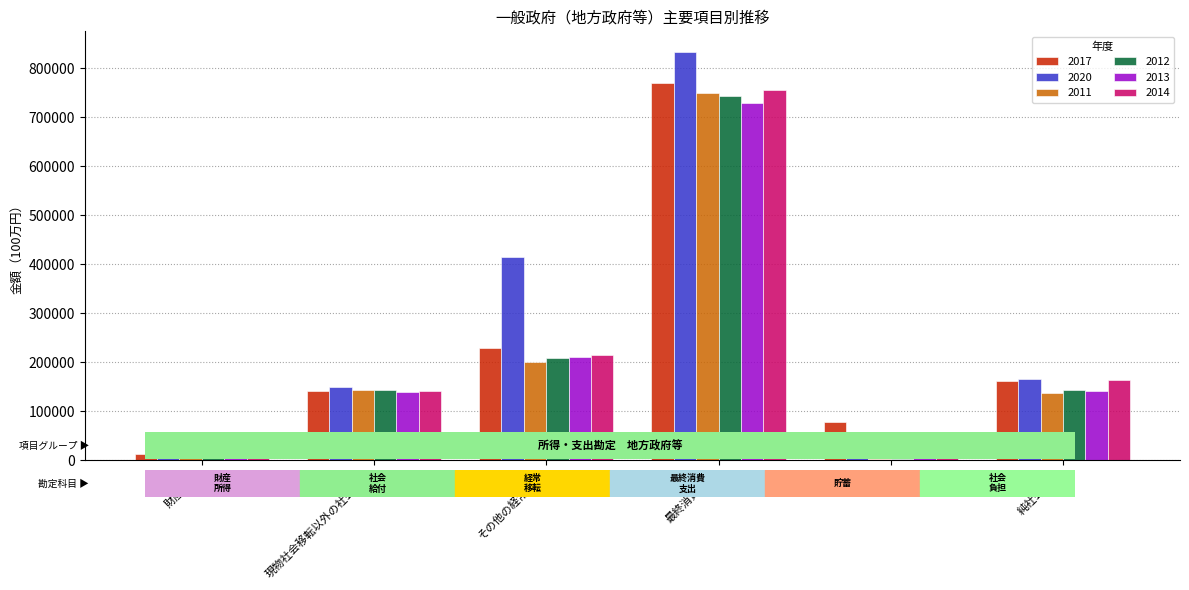

What value does the 2017 series have at 貯蓄?

78342